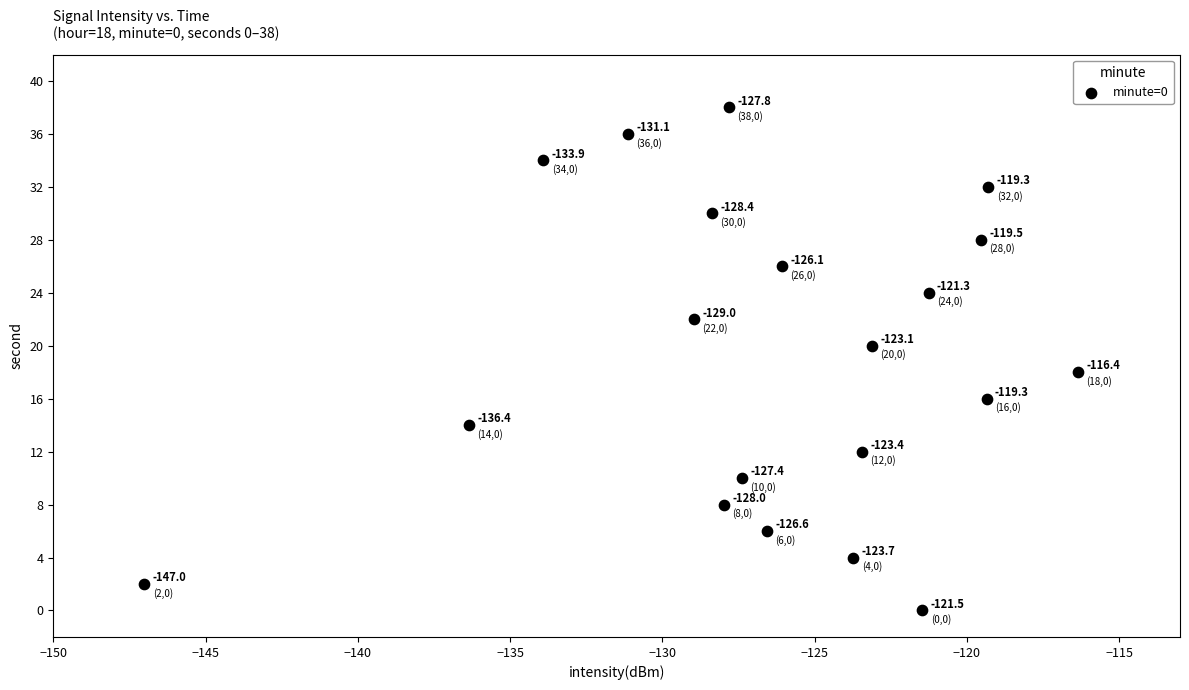

What is the range of Y values (max minus min)?

38